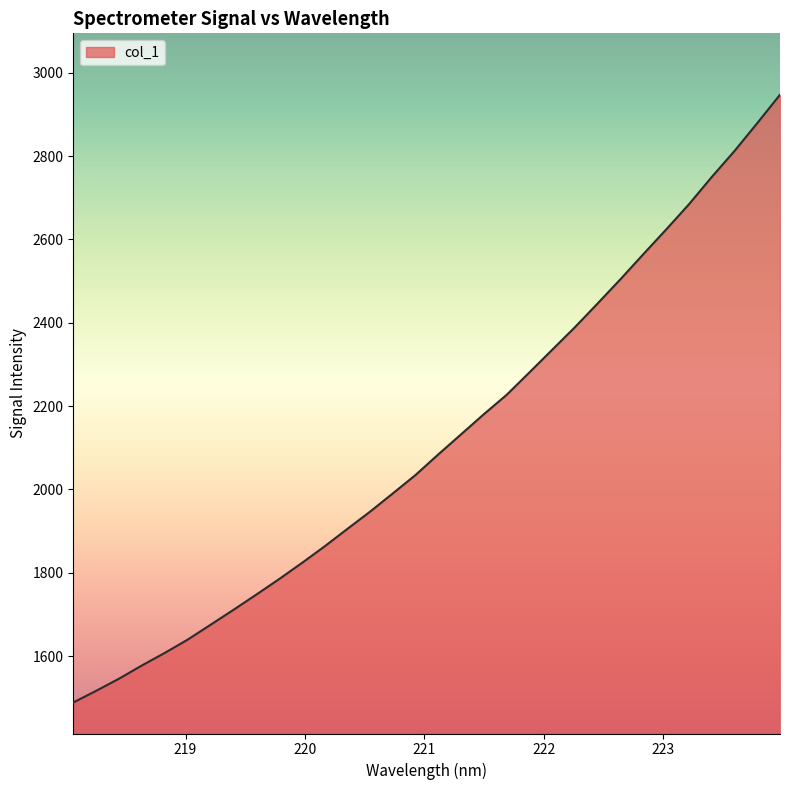

What is the minimum value shown in the chart?

1488.7